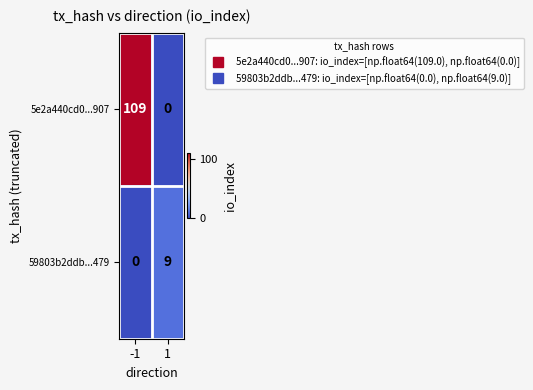

True or false: 5e2a440cd0...907 has a value of 31 at -1.

False